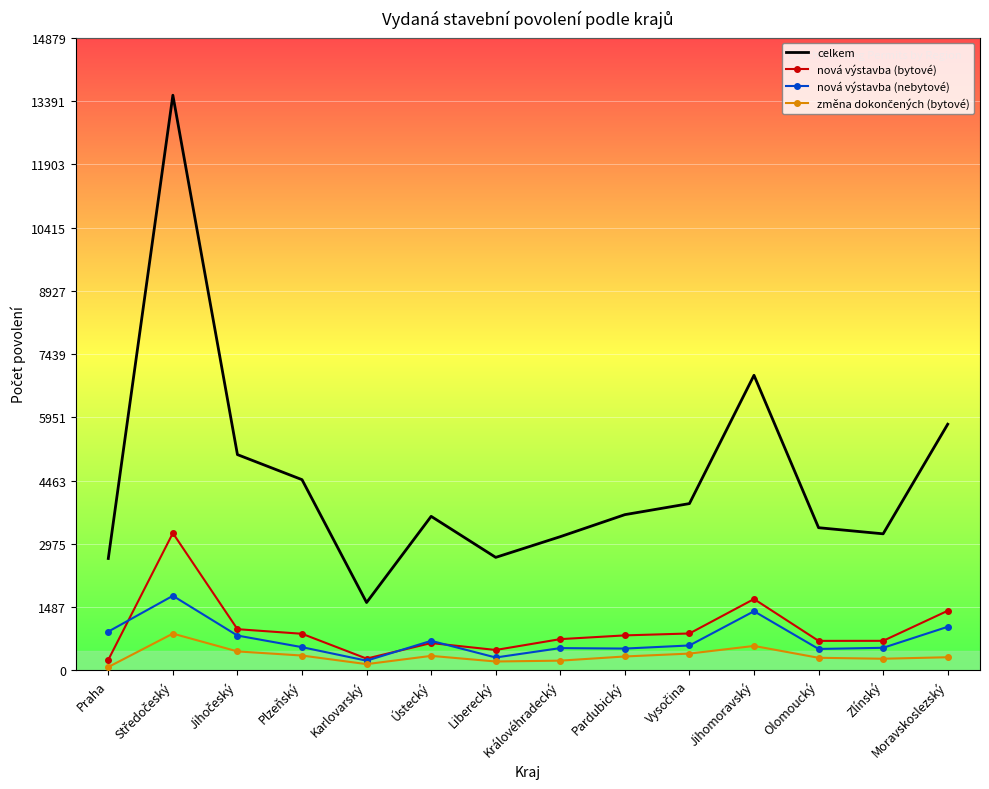

What is the greatest value displayed?

13527